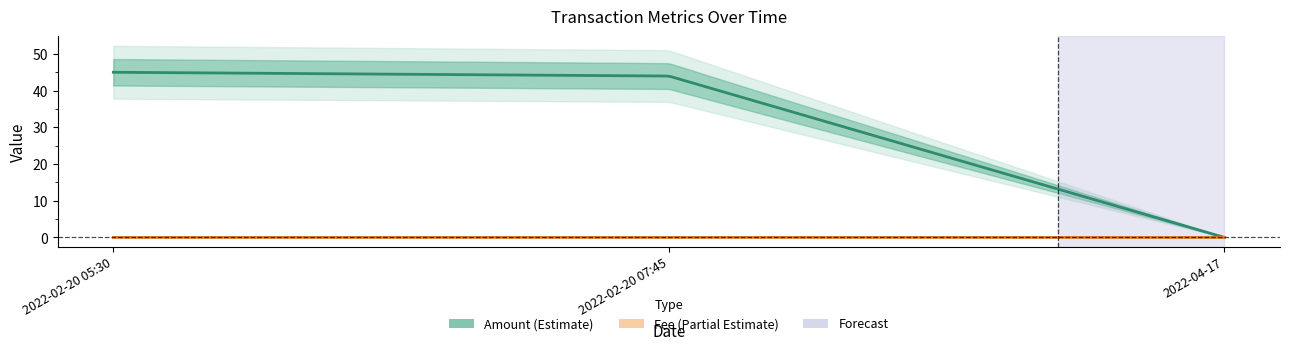

Which series has the largest range (max minus min)?

Amount